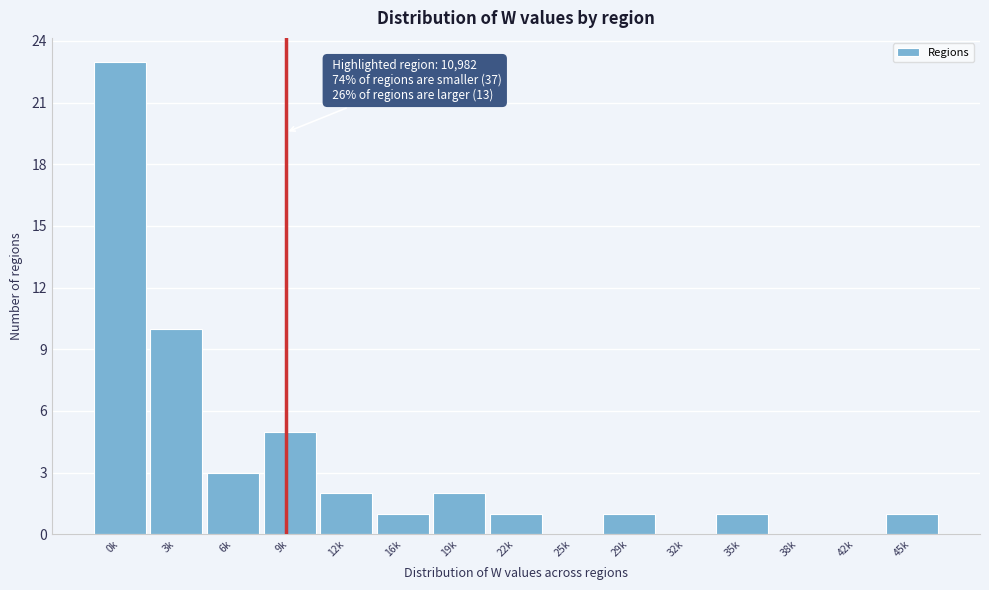

Reading left to right, list all the values displayed in this chart.

0k=23	3k=10	6k=3	9k=5	12k=2	16k=1	19k=2	22k=1	25k=0	29k=1	32k=0	35k=1	38k=0	42k=0	45k=1